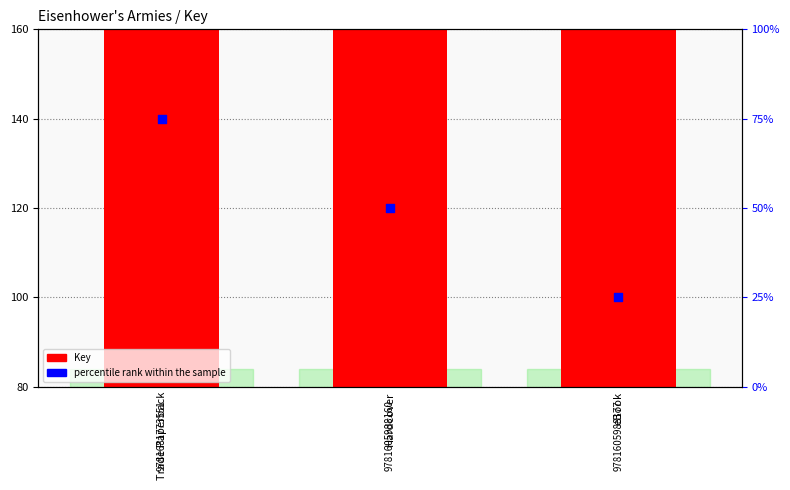

What is the total value across all series at Hardcover?

170